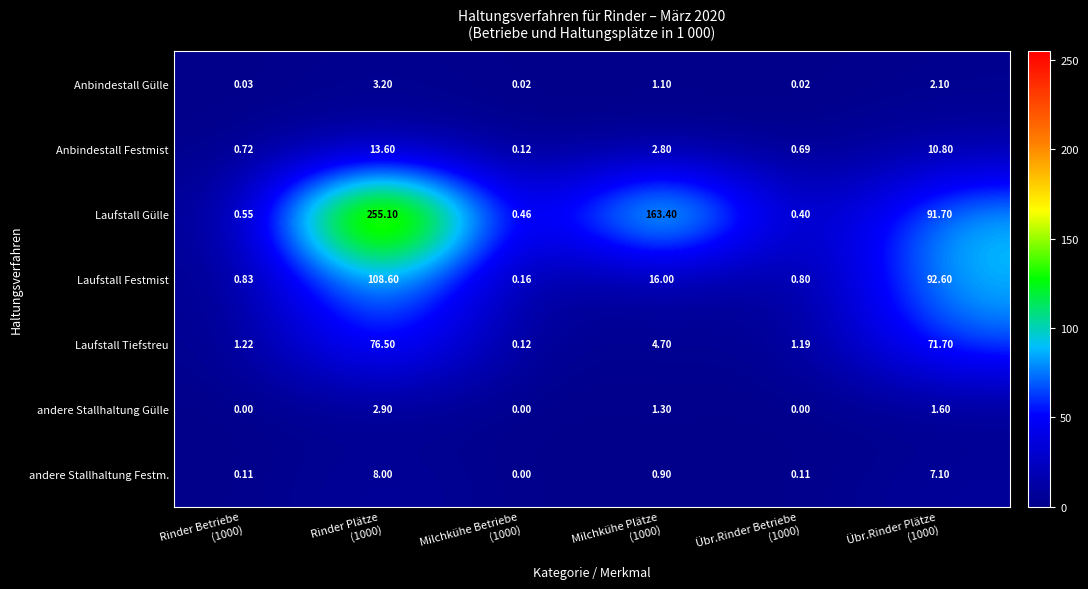

Which series has the largest total across all categories?

Laufstall Gülle